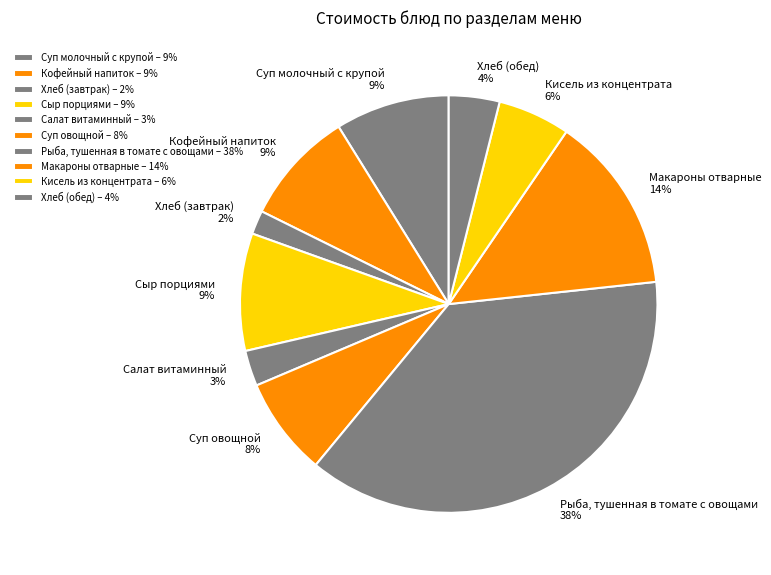

The Суп овощной 8% slice represents 8% of the pie. True or false?

True